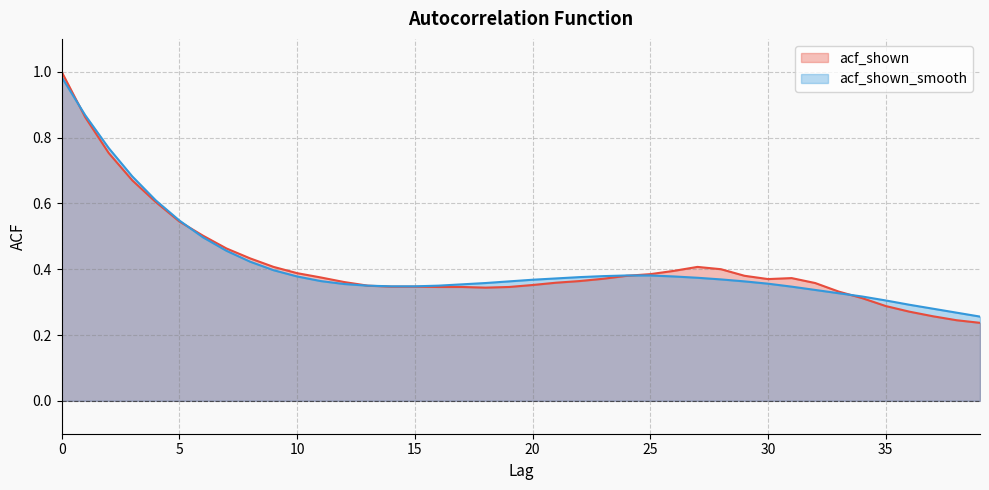

How many distinct data groups are displayed?

2